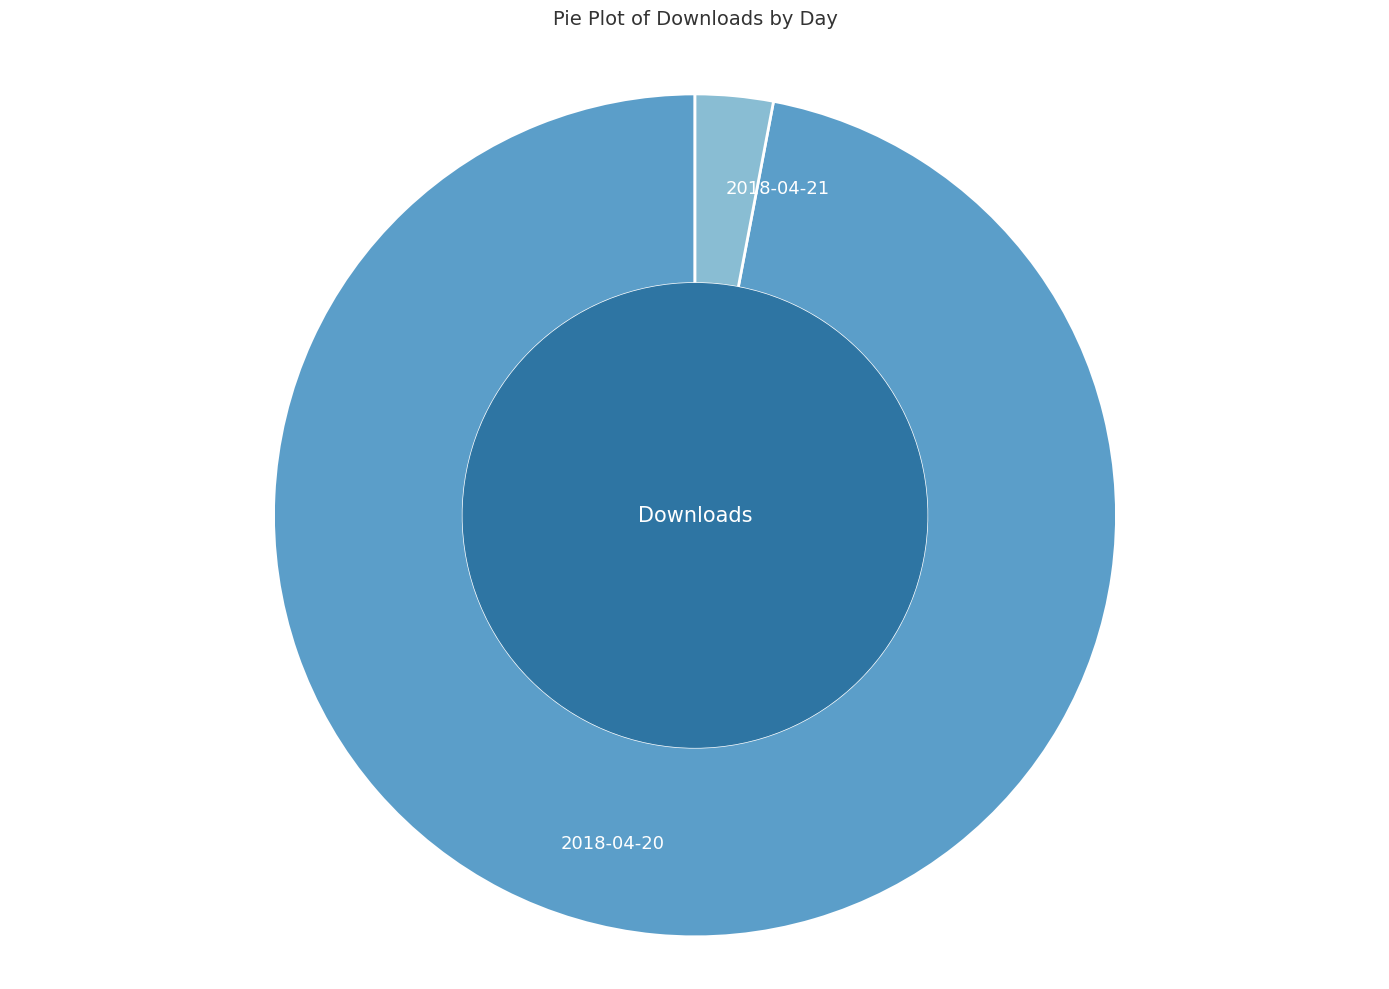

Which category has the biggest portion of the pie?

2018-04-20